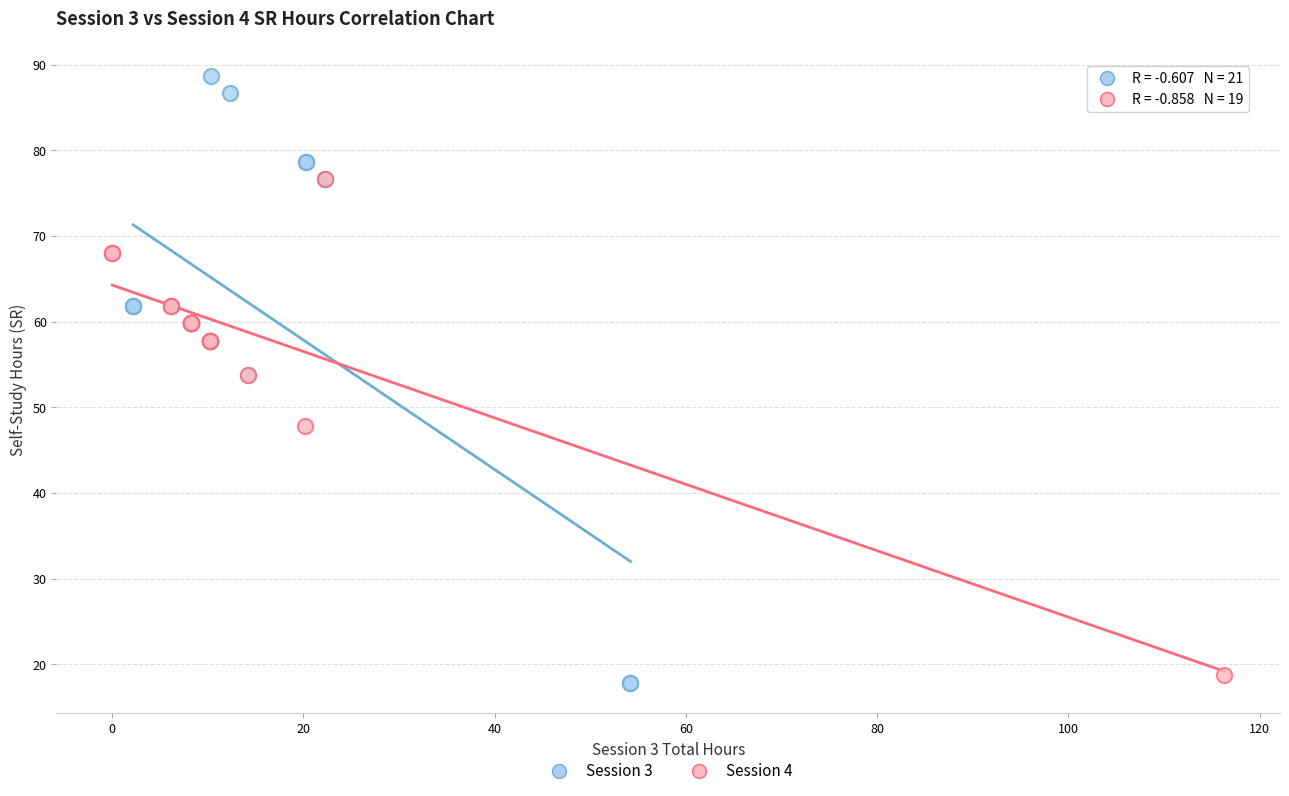

Which series has the widest spread of Y values?

Session 3